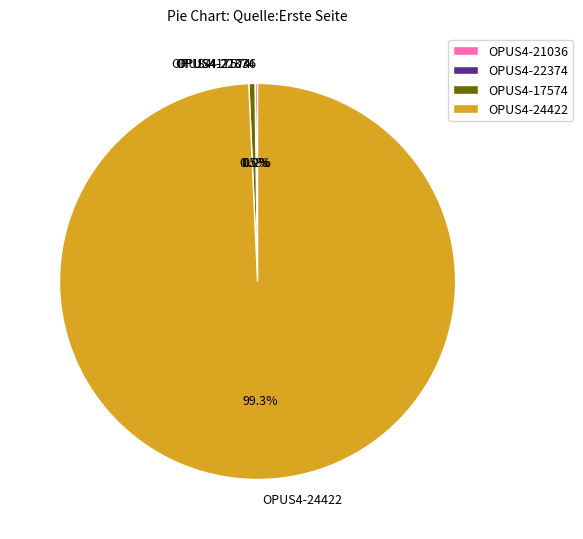

Which has a higher value, OPUS4-24422 or OPUS4-17574?

OPUS4-24422